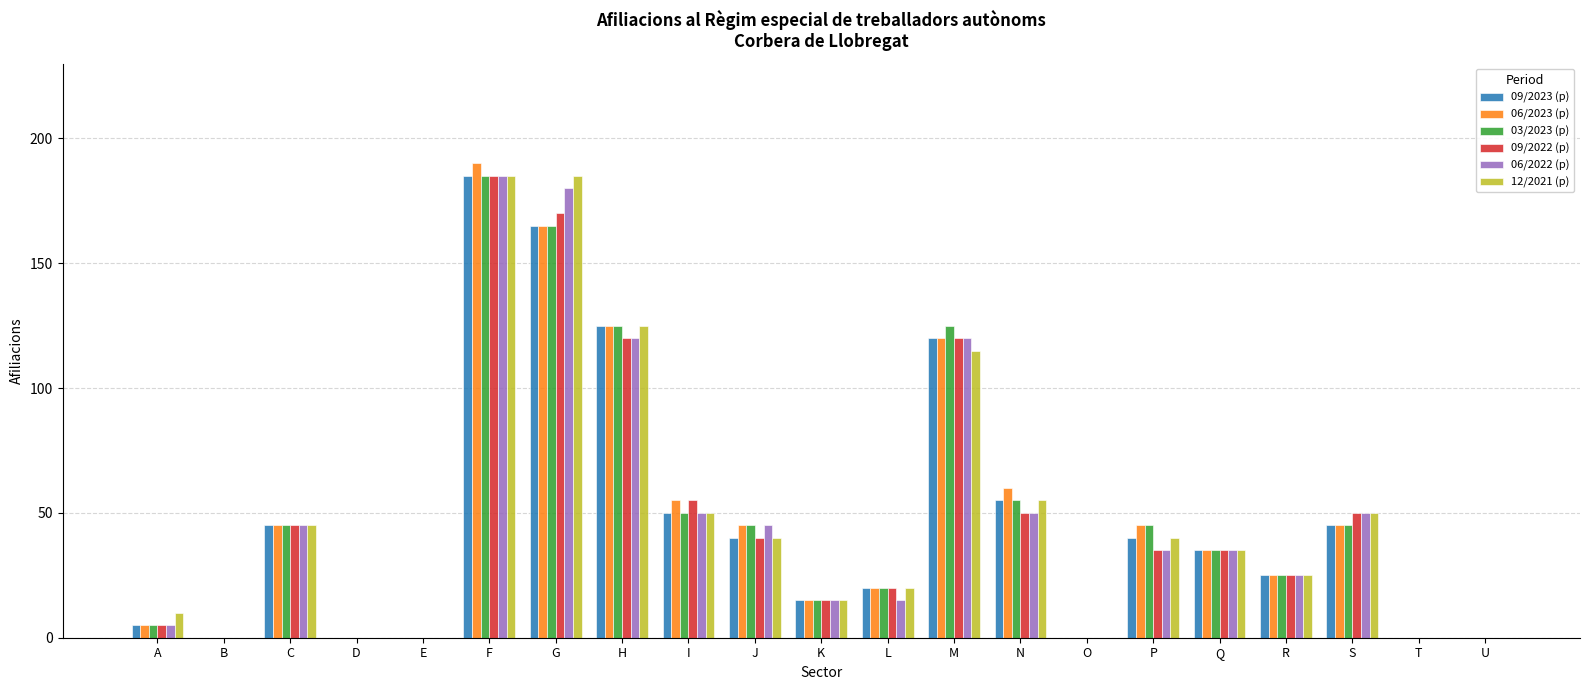

Where does the 03/2023 (p) series first go above 35?

C